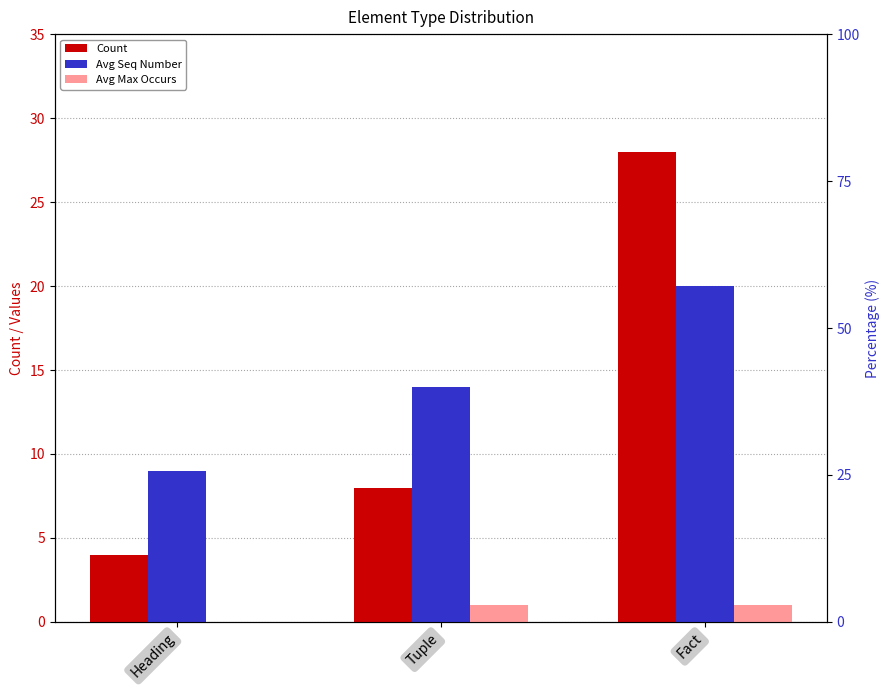

Between Tuple and Fact, which series saw the biggest shift?

Count